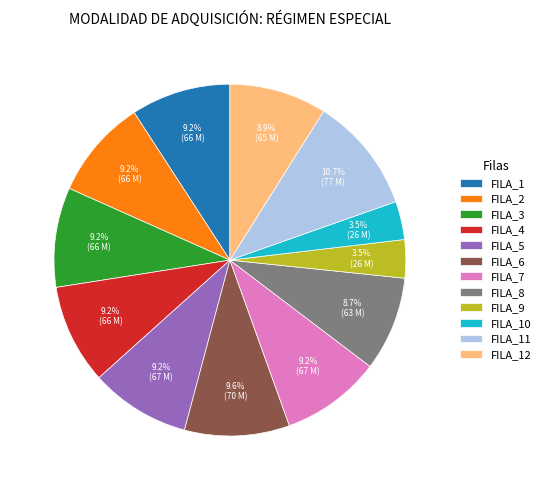

Combined, do FILA_2 and FILA_3 account for over 50%?

No